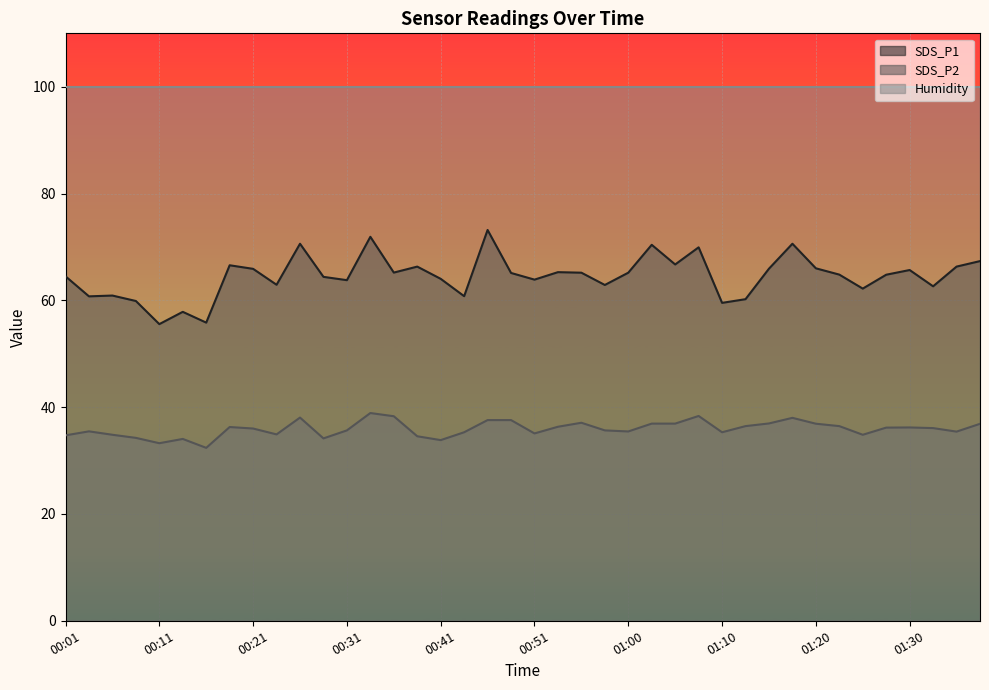

True or false: SDS_P2 has a value of 34.5 at 00:38.

True